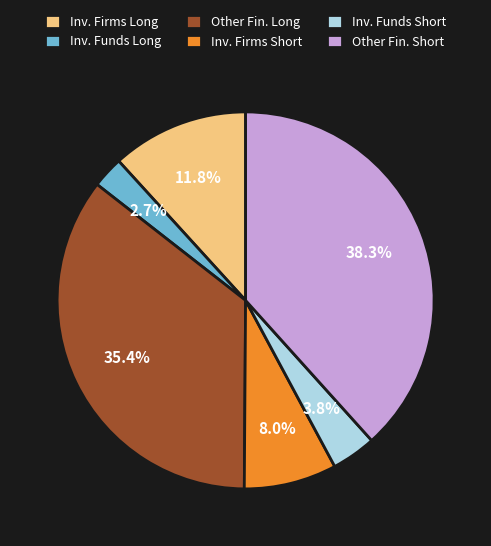

Rank the categories by value from lowest to highest.

Inv. Funds Long, Inv. Funds Short, Inv. Firms Short, Inv. Firms Long, Other Fin. Long, Other Fin. Short